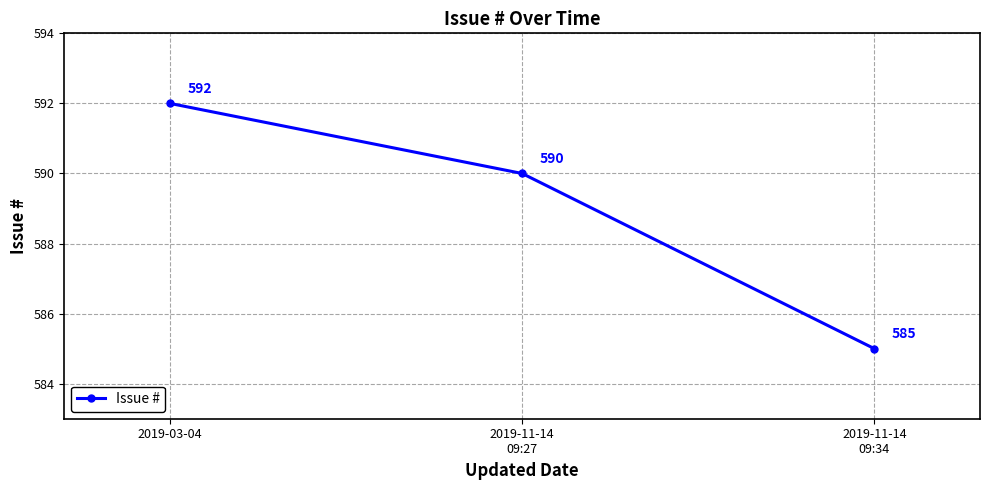

What is the change in value from 2019-03-04 to 2019-11-14
09:34?

-7